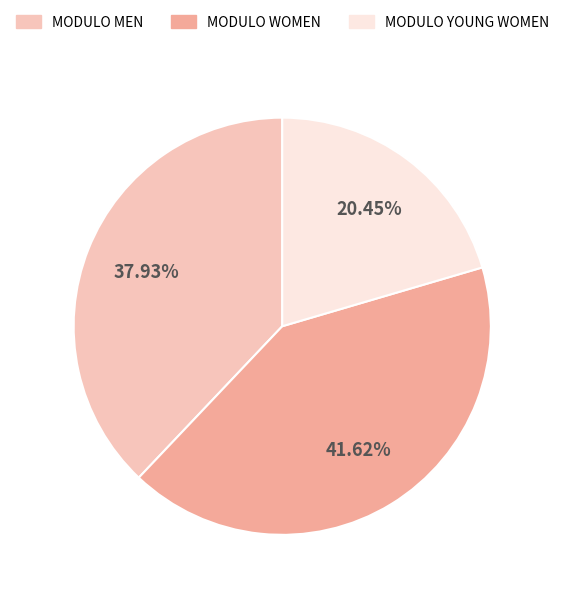

The MODULO YOUNG WOMEN slice represents 20% of the pie. True or false?

True